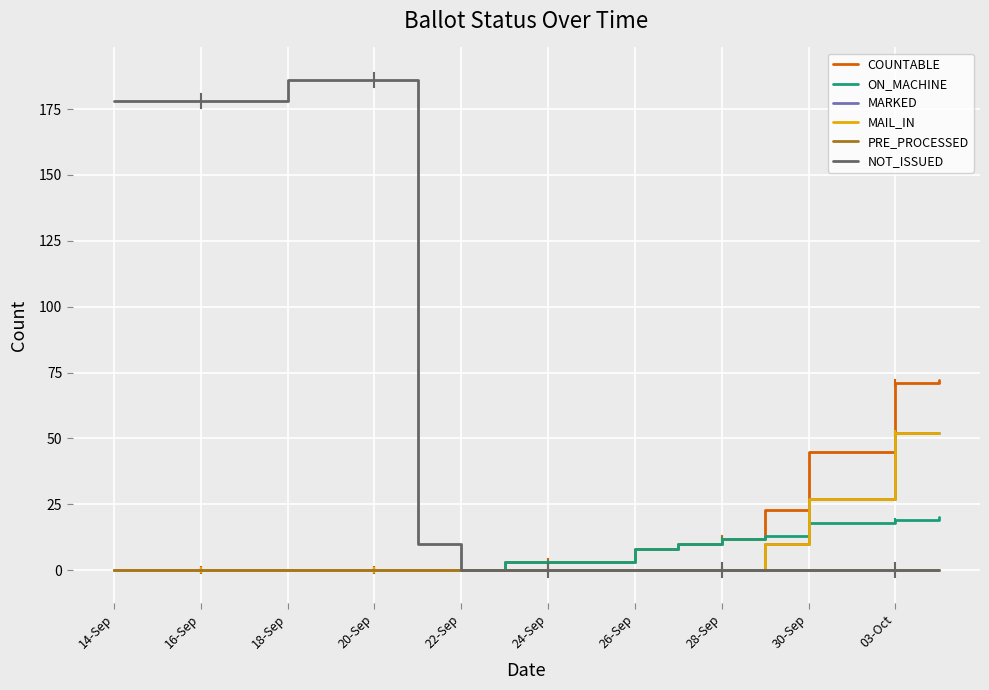

Is this an area chart (filled region under the line)?

No